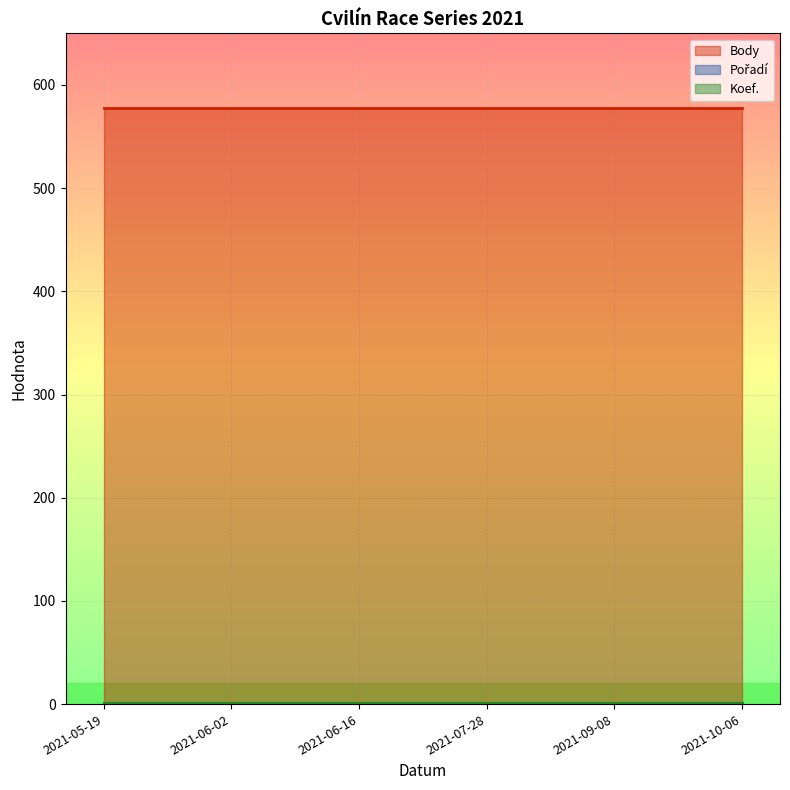

Reading left to right, extract all data points from this chart.

Body: 2021-05-19=578	2021-06-02=578	2021-06-16=578	2021-07-28=578	2021-09-08=578	2021-10-06=578
Pořadí: 2021-05-19=1	2021-06-02=1	2021-06-16=1	2021-07-28=1	2021-09-08=1	2021-10-06=1
Koef.: 2021-05-19=1	2021-06-02=1	2021-06-16=1	2021-07-28=1	2021-09-08=1	2021-10-06=1